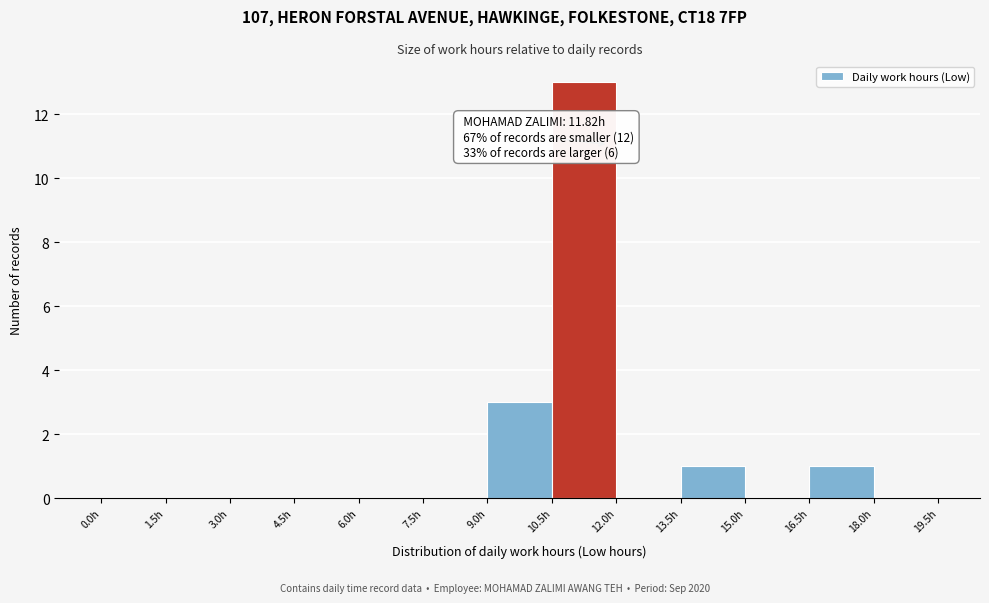

Which range on the x-axis has the tallest bar?

10.5 to 12.0